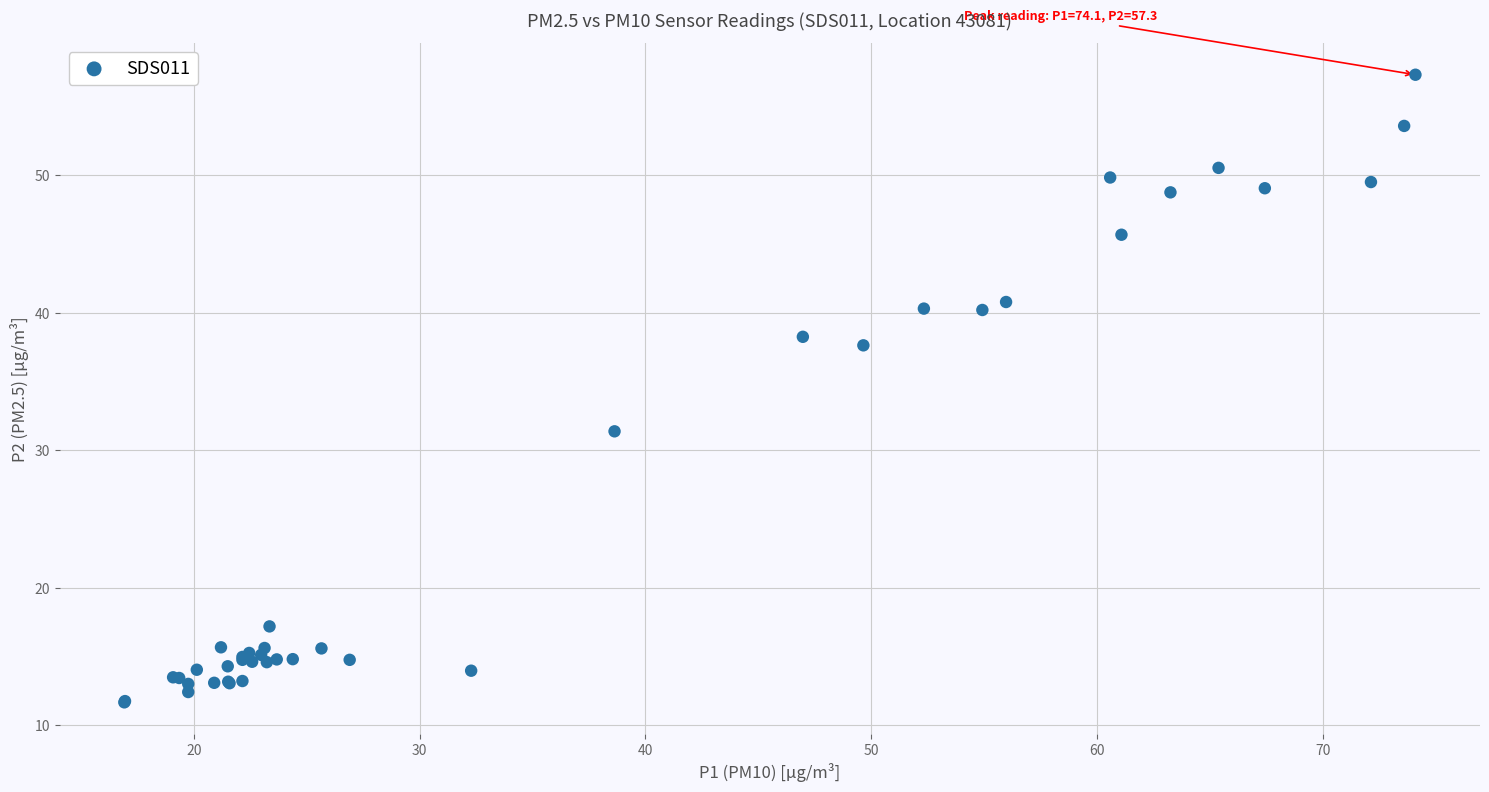

What Y value in the scatter plot is closest to 34?

31.4